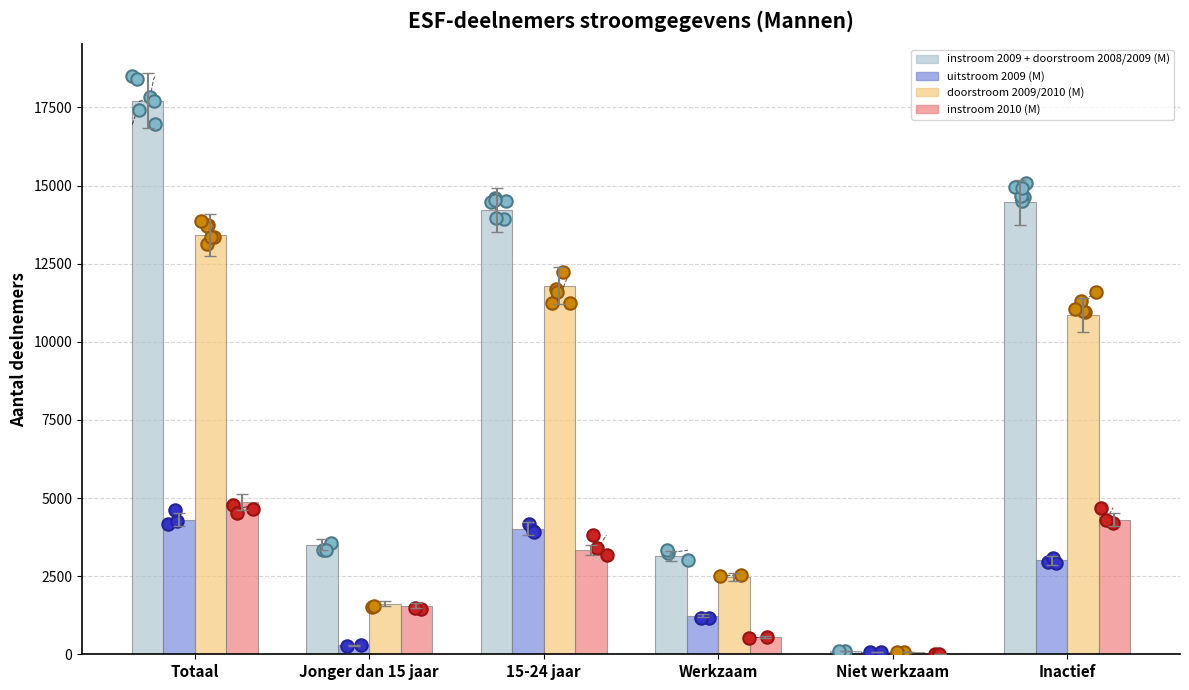

At how many categories does at least one series exceed 8379?

3